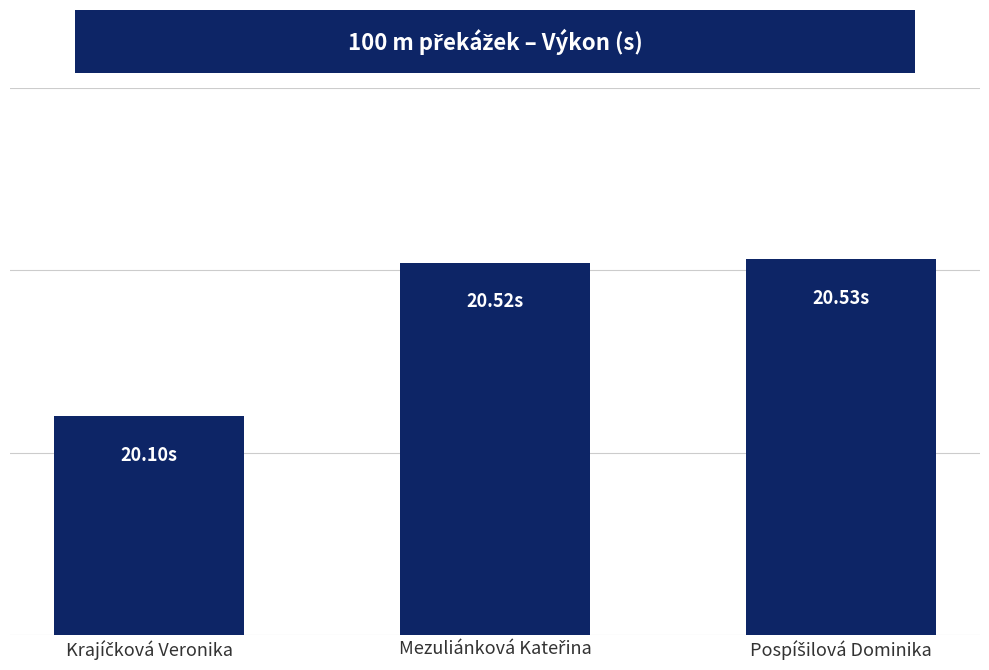

Are the bars horizontal?

No